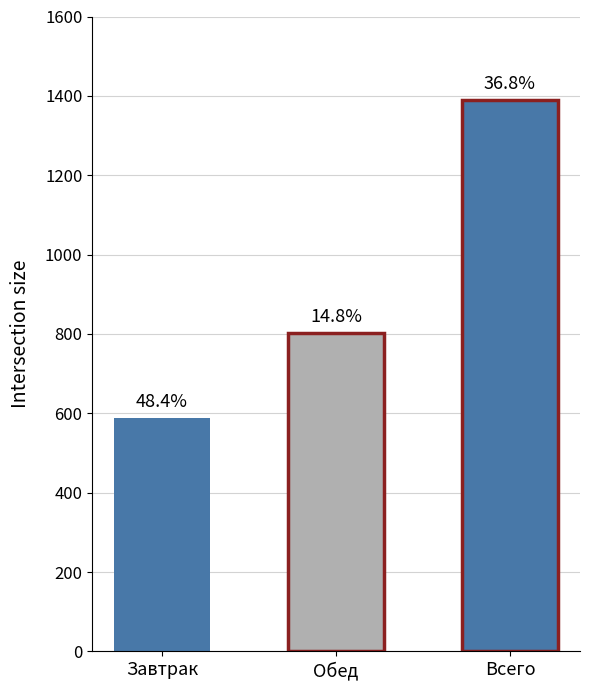

Reading left to right, what are all the values shown in this chart?

587.5	801.9	1389.4